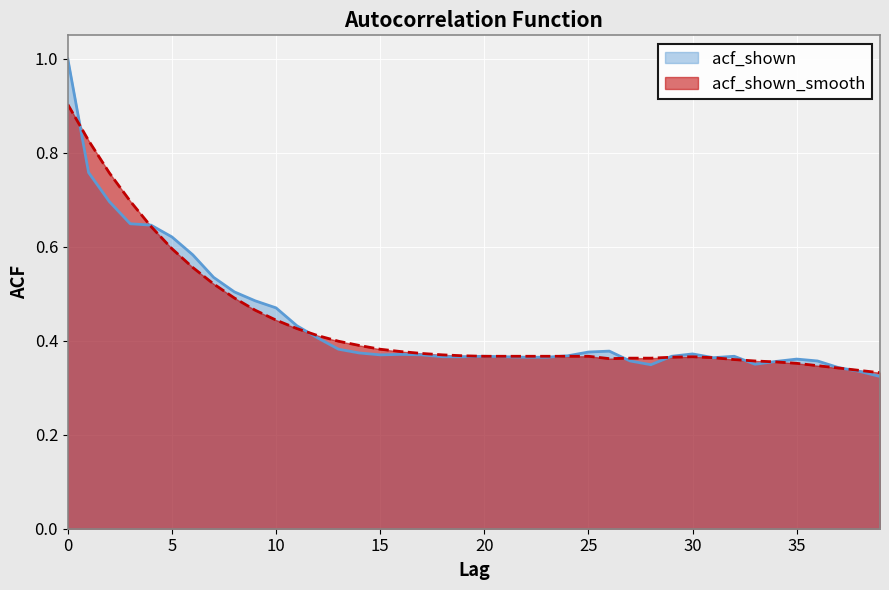

What is the sum of all acf_shown values?

17.6